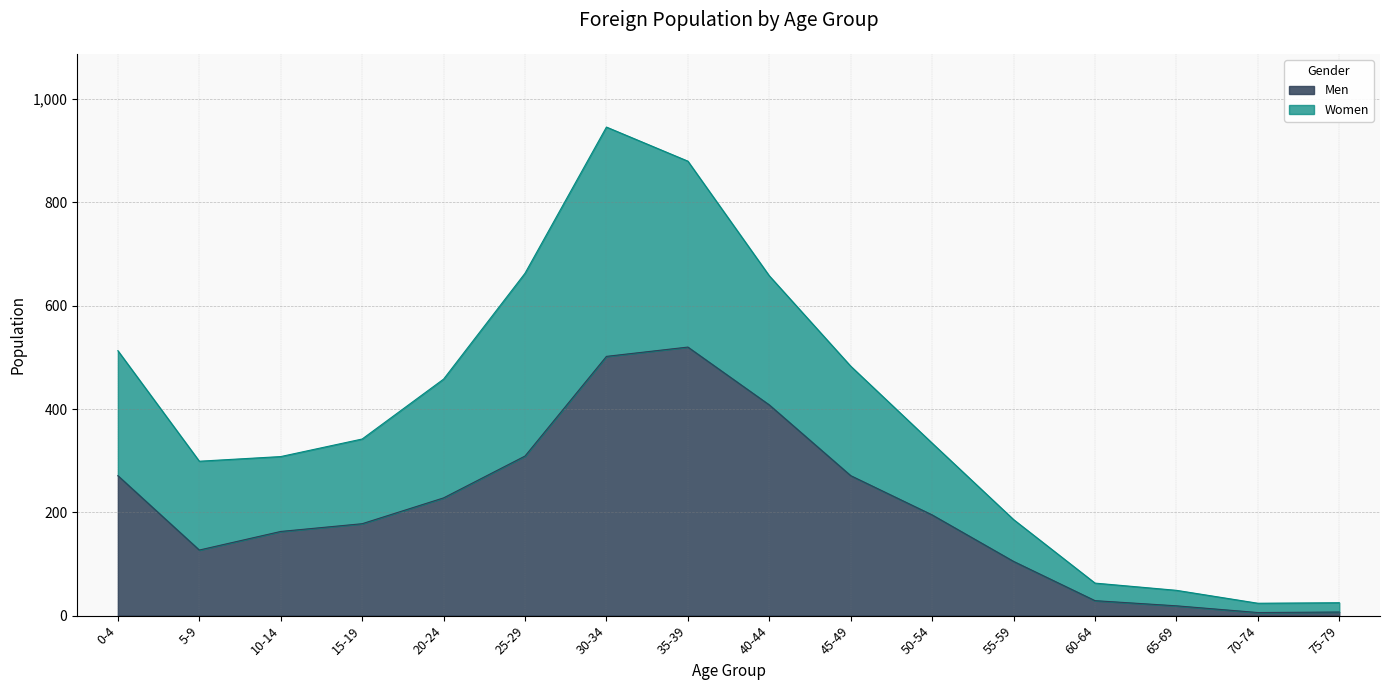

What is the total value across all series at 45-49?

483